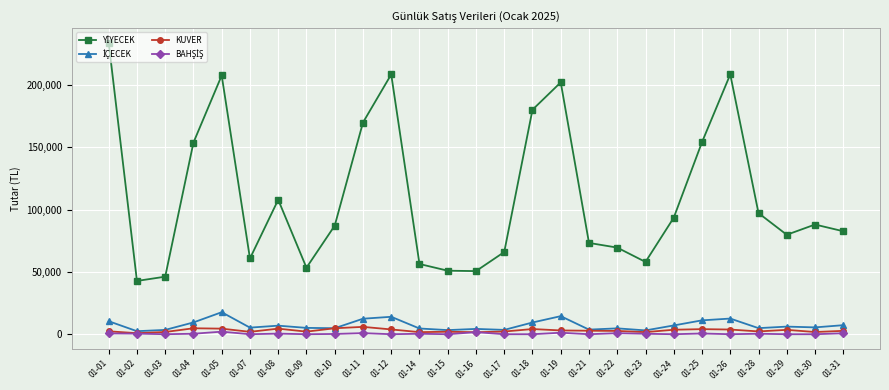

What is the maximum value for KUVER?

5904.0